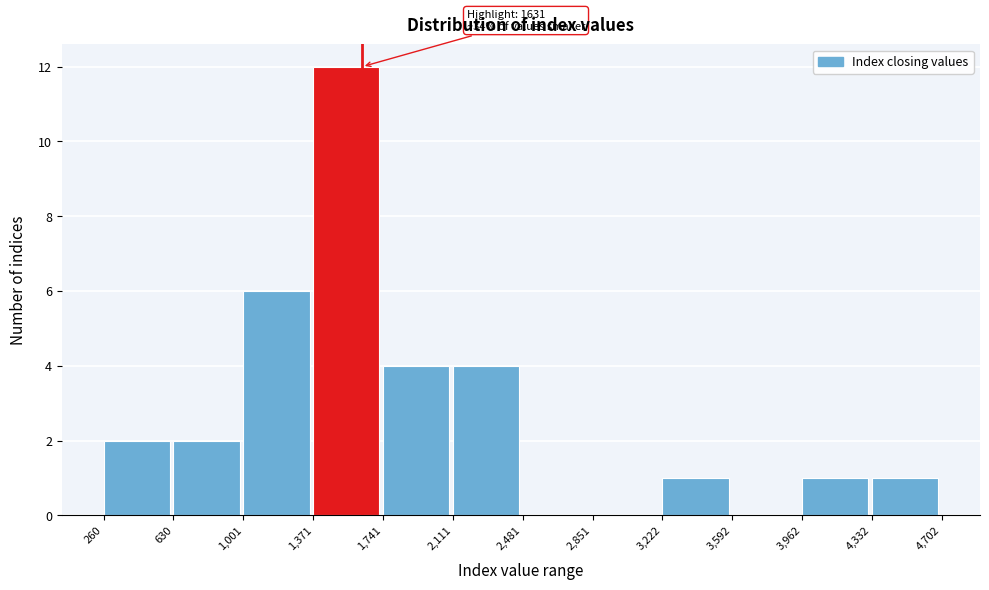

Which range on the x-axis has the tallest bar?

1,371 to 1,741